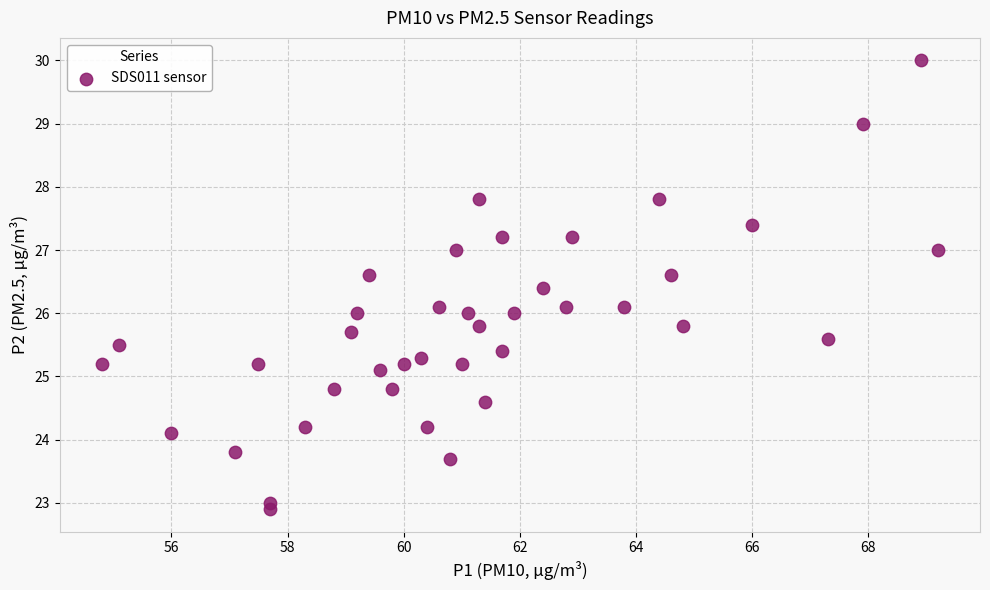

What is the range of X values (max minus min)?

14.4